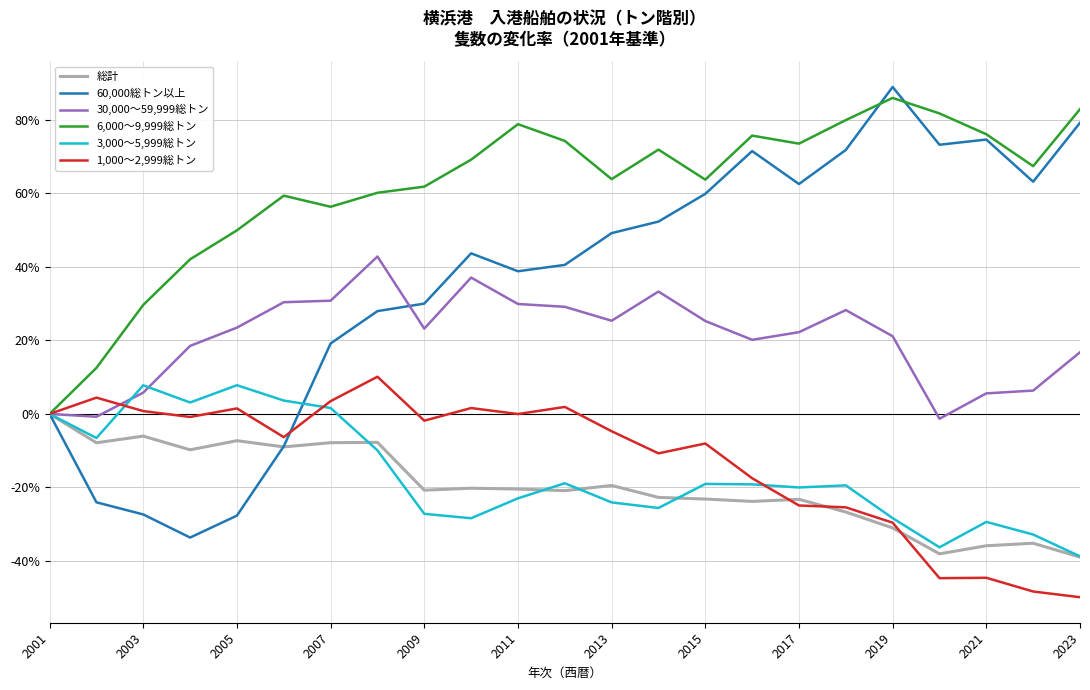

Does the chart display data point markers on the line(s)?

No